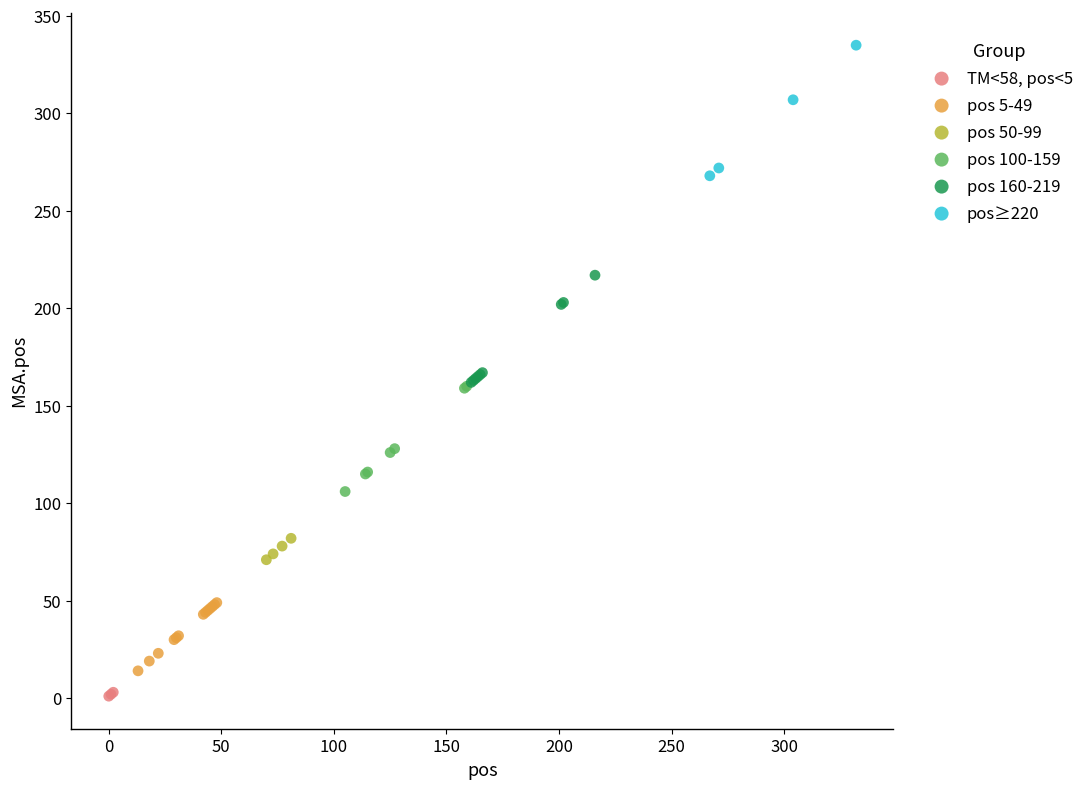

Which series contains the highest Y value?

pos≥220